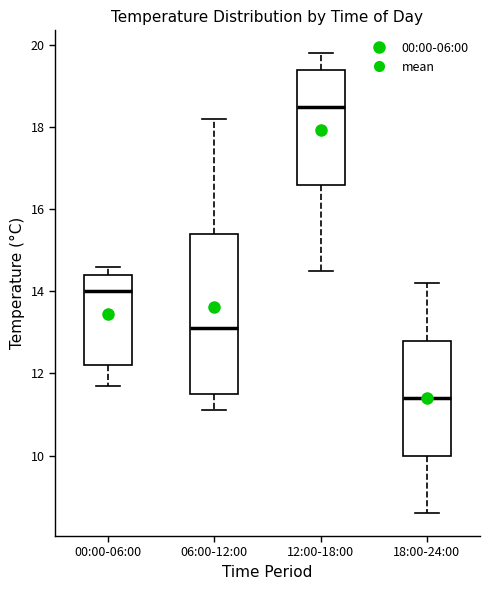

Reading left to right, read every box against the y-axis: the position of its median line, the range the box covers, and the ends of its whiskers. The values are not printed on the chart, so give them approximately, as read against the axis.

00:00-06:00: median 14.0, box 12.2 to 14.4, whiskers 11.8 to 14.6
06:00-12:00: median 13.2, box 11.6 to 15.4, whiskers 11.2 to 18.2
12:00-18:00: median 18.6, box 16.6 to 19.4, whiskers 14.6 to 19.8
18:00-24:00: median 11.4, box 10.0 to 12.8, whiskers 8.6 to 14.2